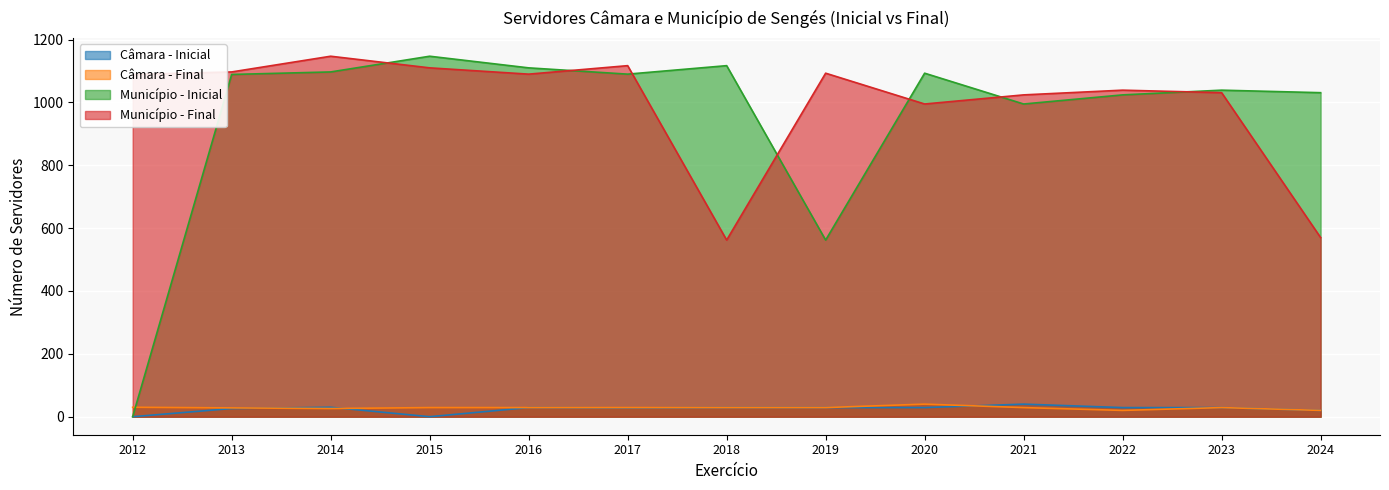

Where is the first local minimum for Município - Final?

2016